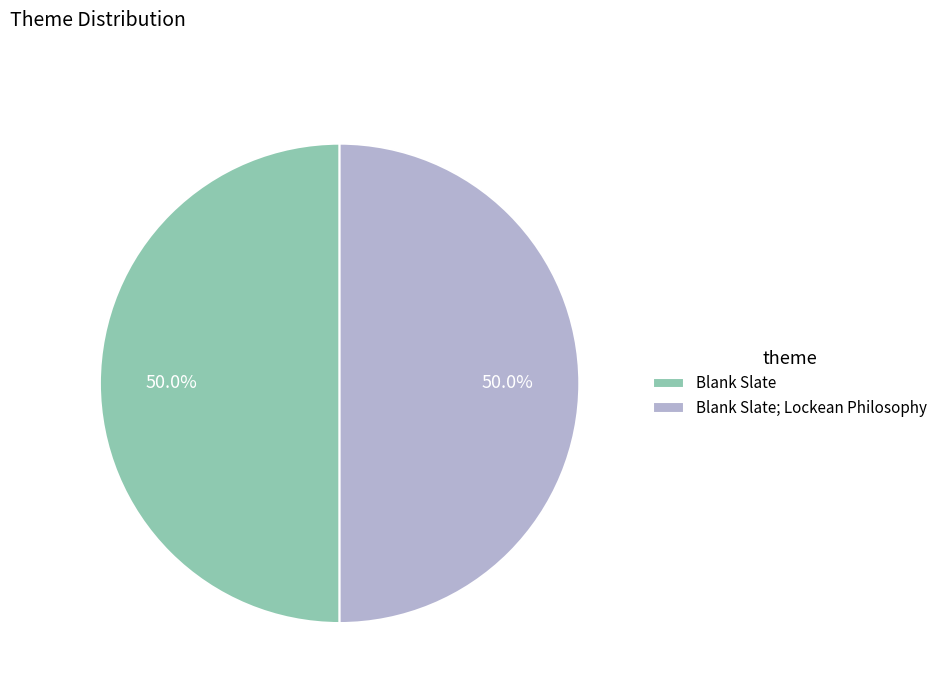

What is the ratio of the value at Blank Slate to the value at Blank Slate; Lockean Philosophy?

1.0